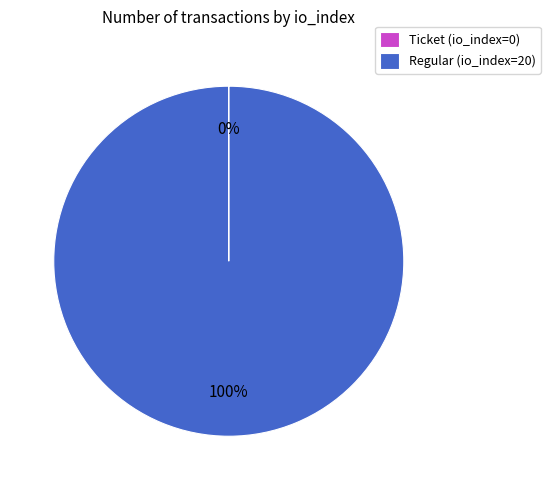

Which slice is the largest?

Regular (io_index=20)